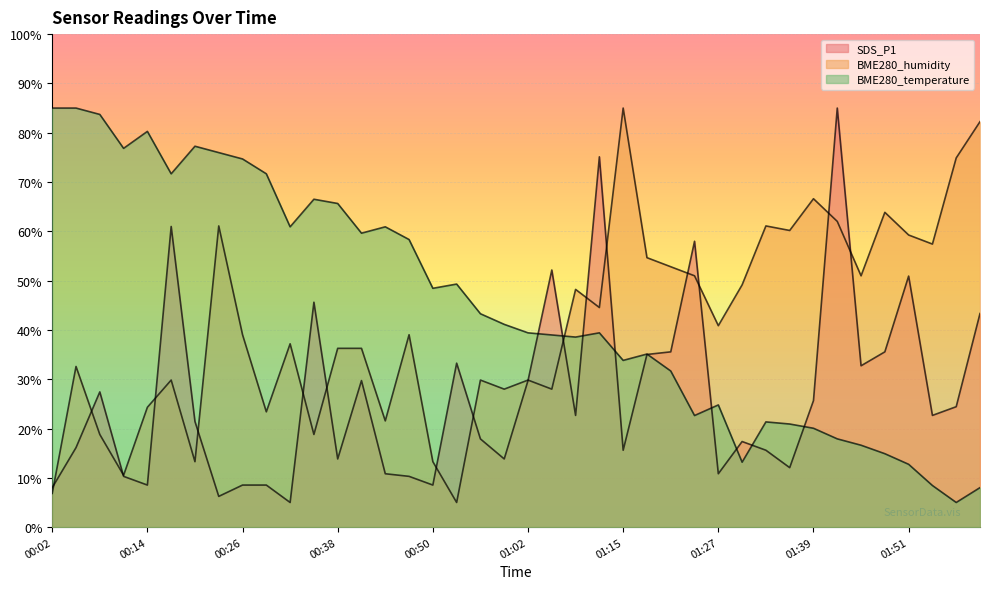

What is the average value of the SDS_P1 series?

26.6